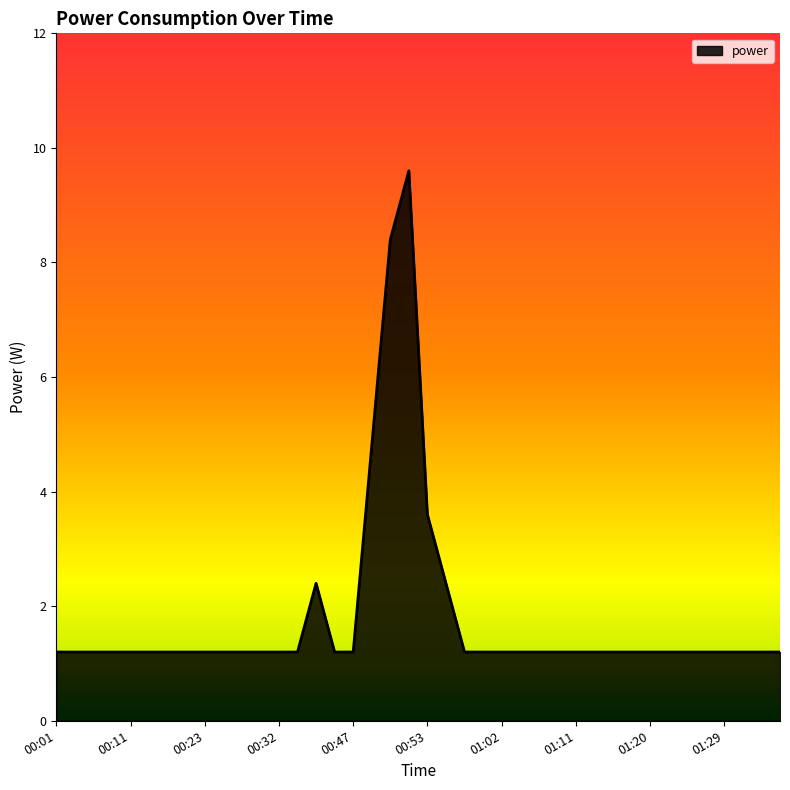

What is the minimum value shown in the chart?

1.2